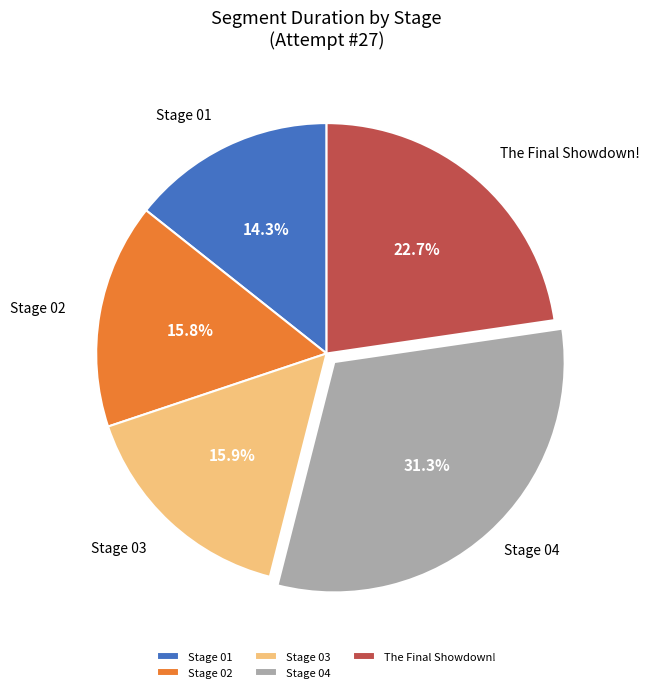

Which category has the smallest portion of the pie?

Stage 01